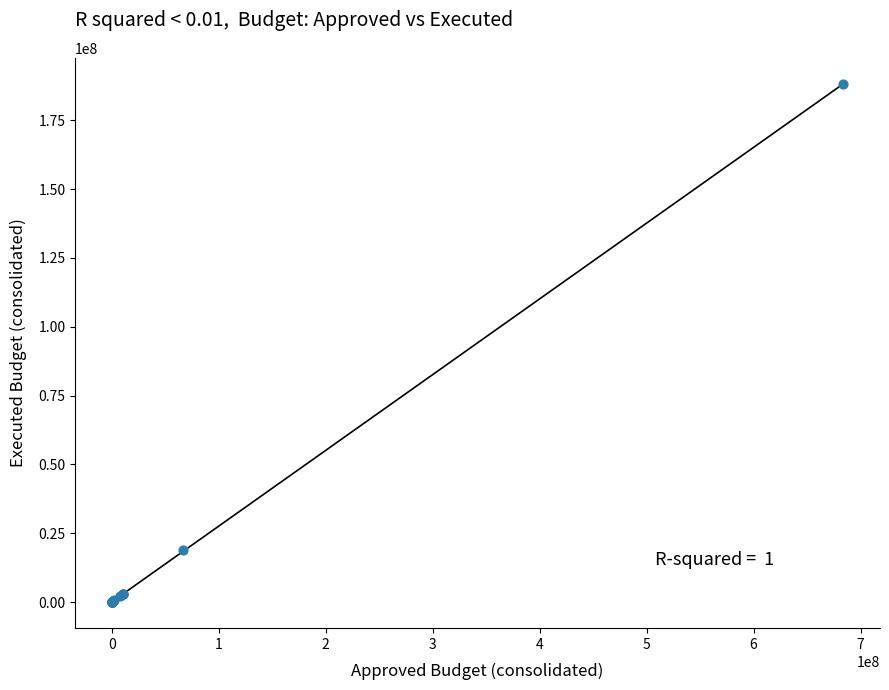

What Y value in the scatter plot is closest to 94124683?

18869413.8